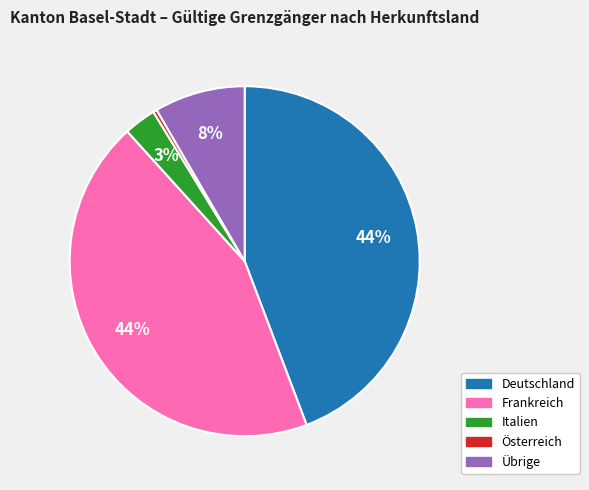

To the nearest percent, what percentage of the pie is Übrige?

8%